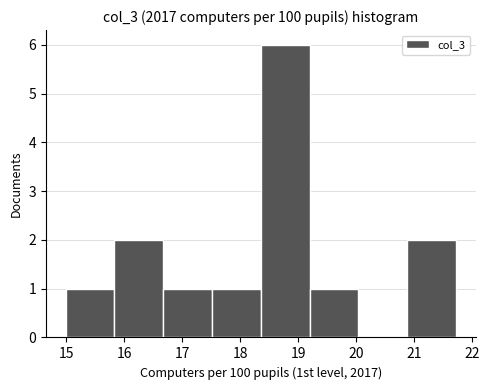

Over which range of the x-axis is the bar tallest?

18.4 to 19.2